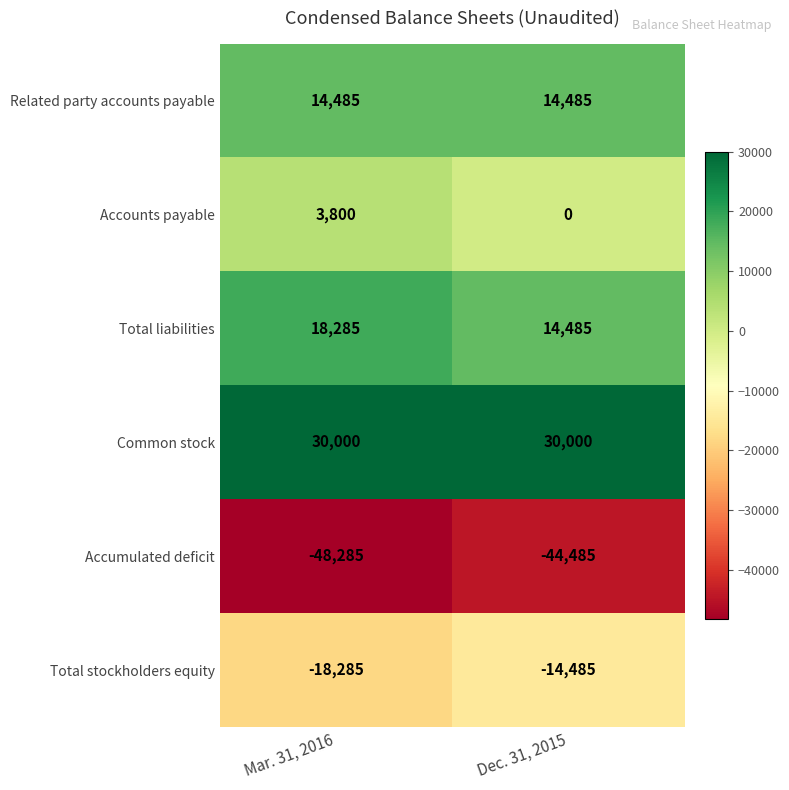

The value of Total liabilities at Dec. 31, 2015 is 14485. True or false?

True